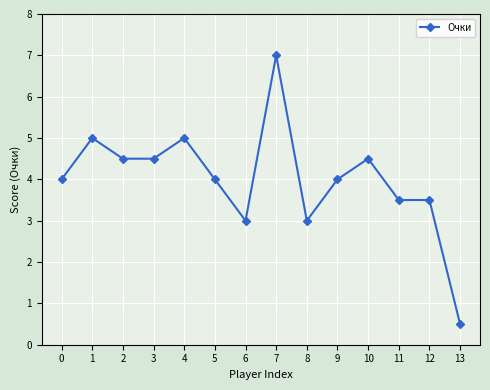

Count the number of data series in this chart.

1